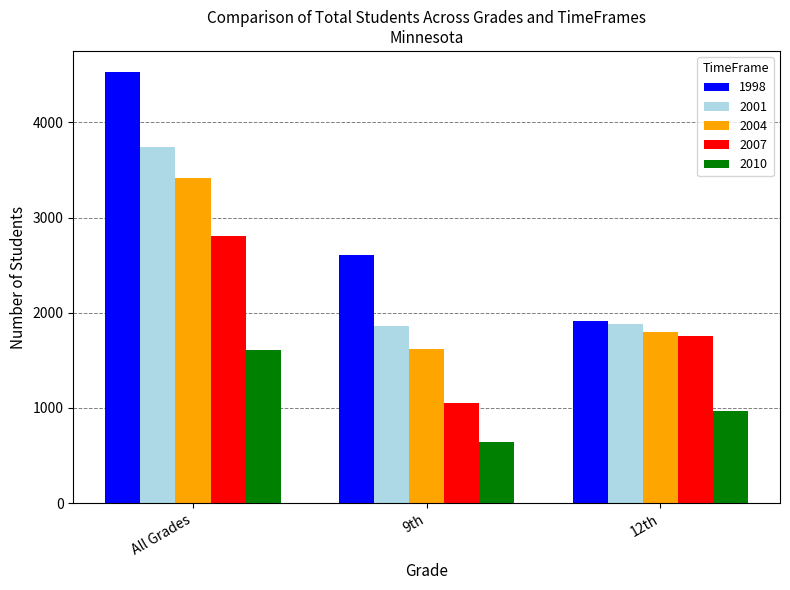

Is it true that 2010 equals 356 at 12th?

False